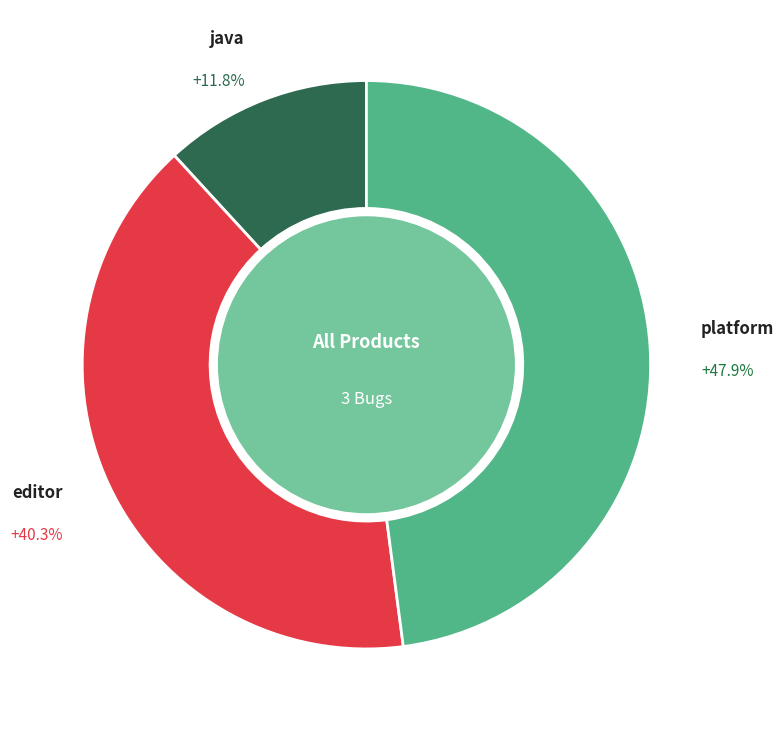

To the nearest percent, what portion does platform represent?

48%